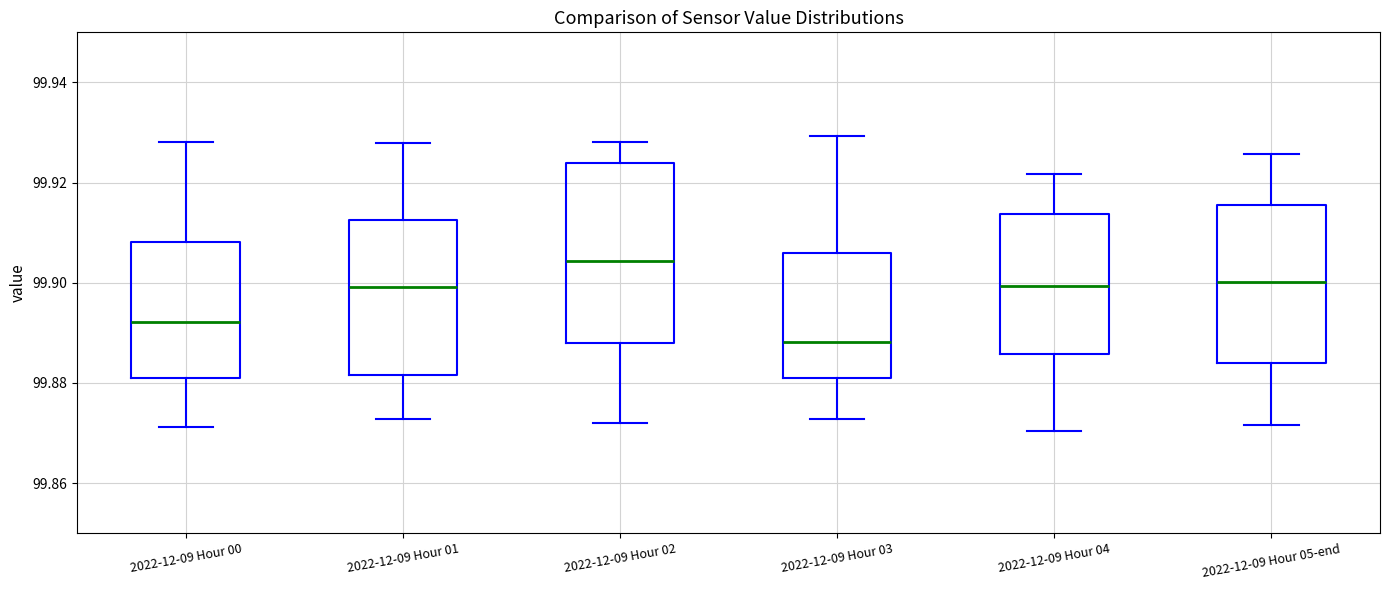

Reading left to right, transcribe this box plot: for each box, give where its median line is, the range the box spans, and where its two whiskers end, as read against the y-axis. The values are not printed on the chart, so give them approximately, as read against the axis.

2022-12-09 Hour 00: median 99.892, box 99.880 to 99.908, whiskers 99.872 to 99.928
2022-12-09 Hour 01: median 99.900, box 99.882 to 99.912, whiskers 99.872 to 99.928
2022-12-09 Hour 02: median 99.904, box 99.888 to 99.924, whiskers 99.872 to 99.928
2022-12-09 Hour 03: median 99.888, box 99.880 to 99.906, whiskers 99.872 to 99.930
2022-12-09 Hour 04: median 99.900, box 99.886 to 99.914, whiskers 99.870 to 99.922
2022-12-09 Hour 05-end: median 99.900, box 99.884 to 99.916, whiskers 99.872 to 99.926